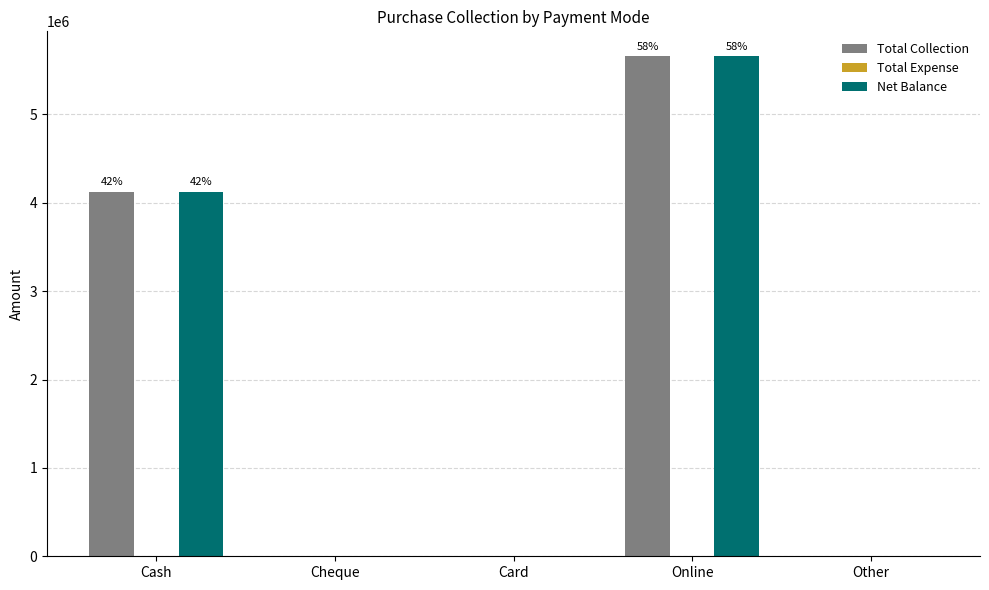

At which label is Total Collection closest to 2828825?

Cash